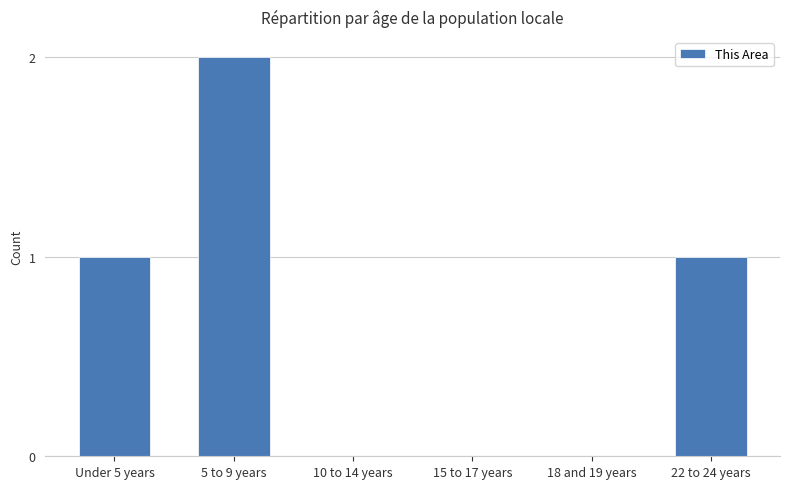

What is the sum of all values?

4